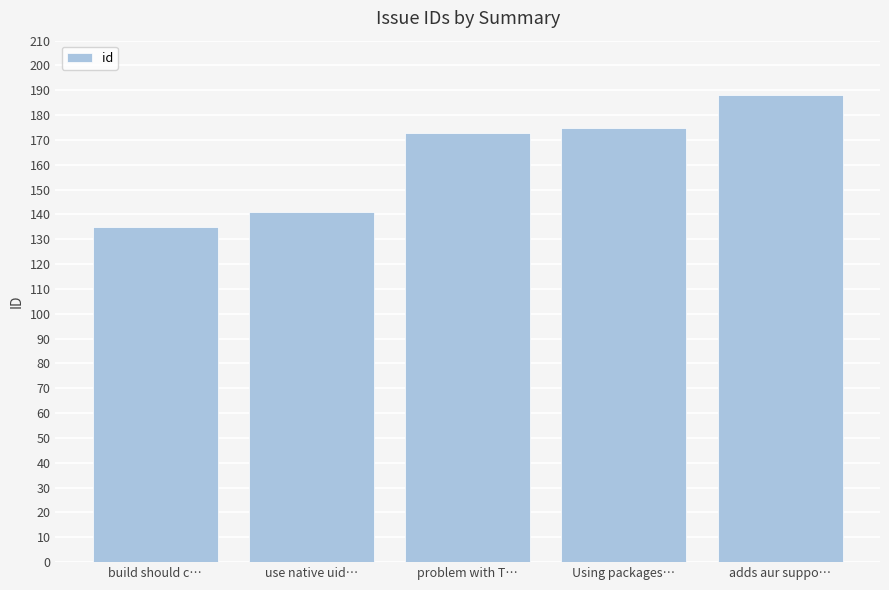

Does the chart contain any negative values?

No